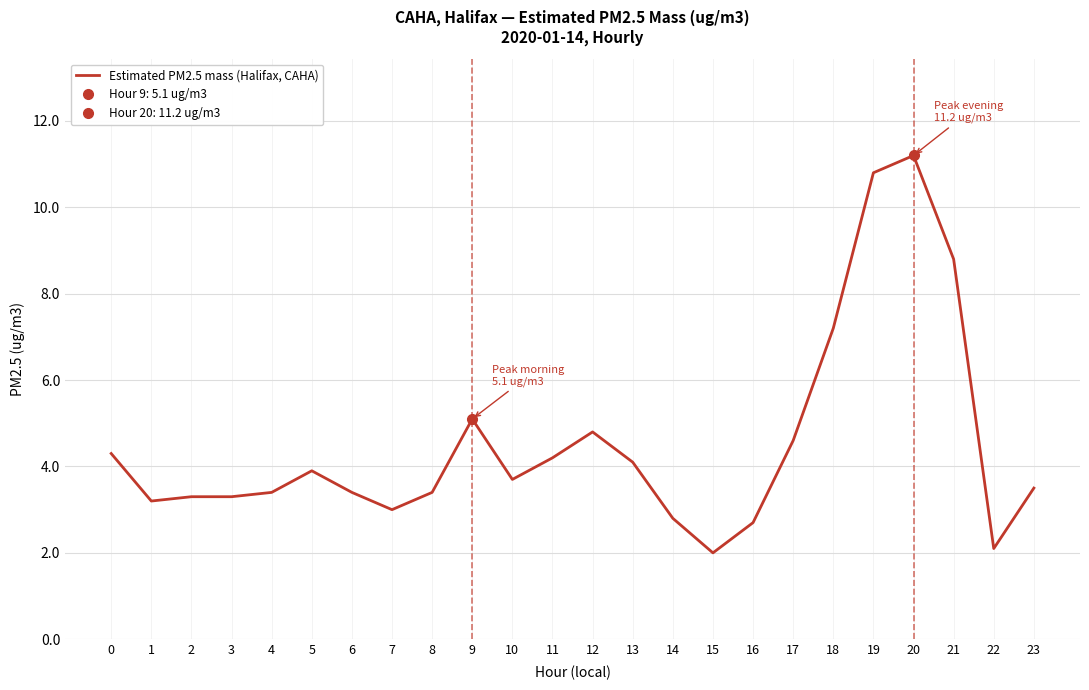

At which category does the data reach its first local valley?

1